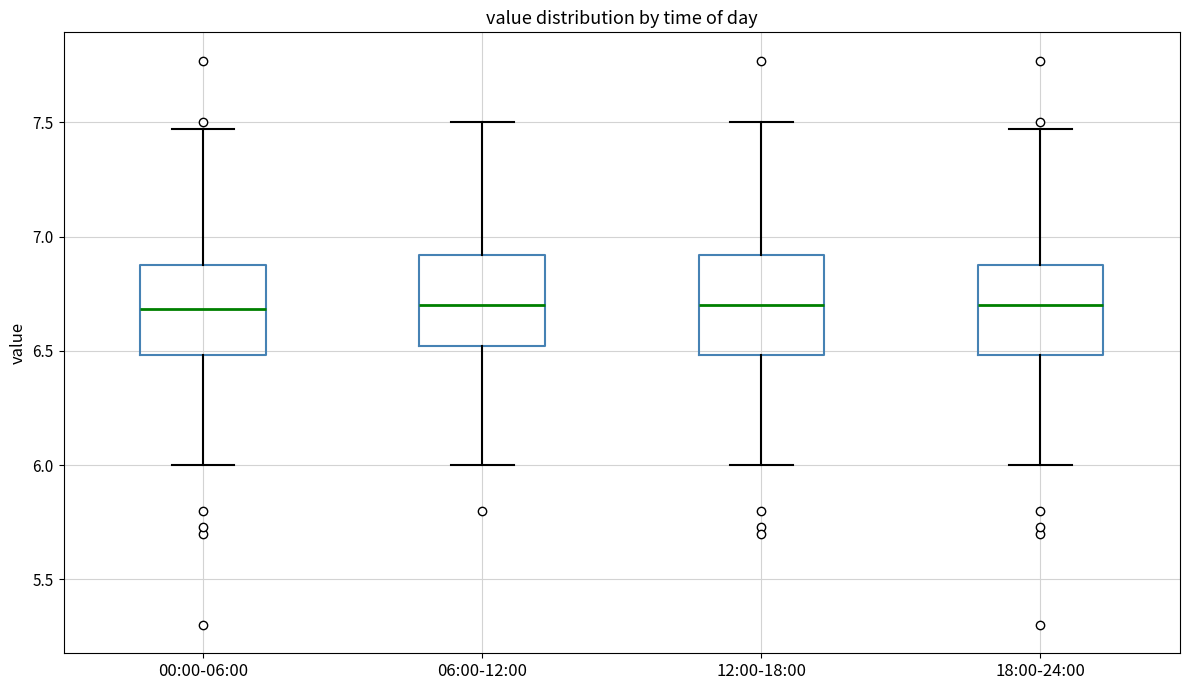

Reading left to right, read every box against the y-axis: the position of its median line, the range the box covers, and the ends of its whiskers. The values are not printed on the chart, so give them approximately, as read against the axis.

00:00-06:00: median 6.70, box 6.50 to 6.90, whiskers 6.00 to 7.45
06:00-12:00: median 6.70, box 6.50 to 6.90, whiskers 6.00 to 7.50
12:00-18:00: median 6.70, box 6.50 to 6.90, whiskers 6.00 to 7.50
18:00-24:00: median 6.70, box 6.50 to 6.90, whiskers 6.00 to 7.45